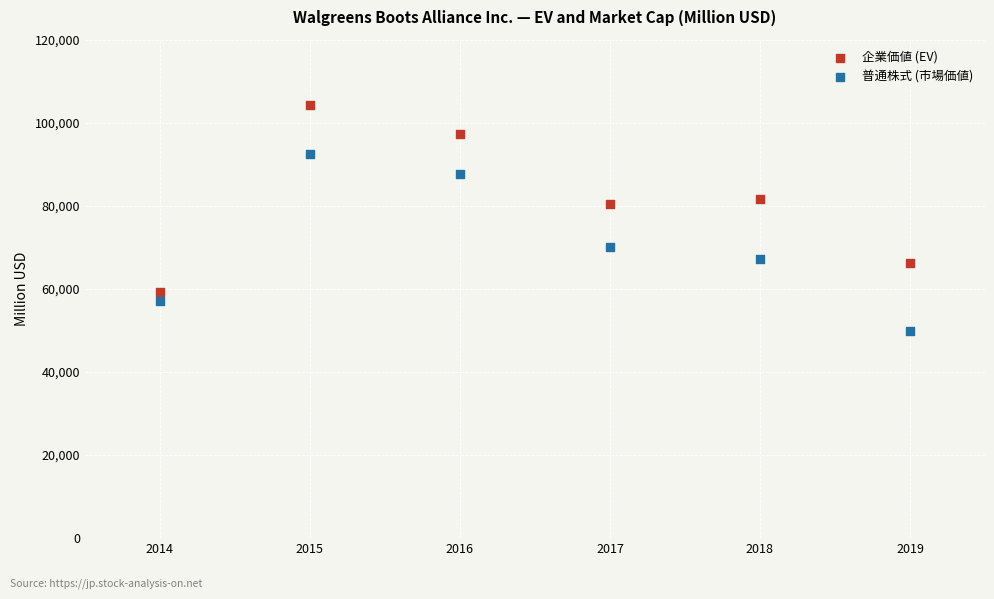

Which series contains the lowest Y value?

普通株式 (市場価値)